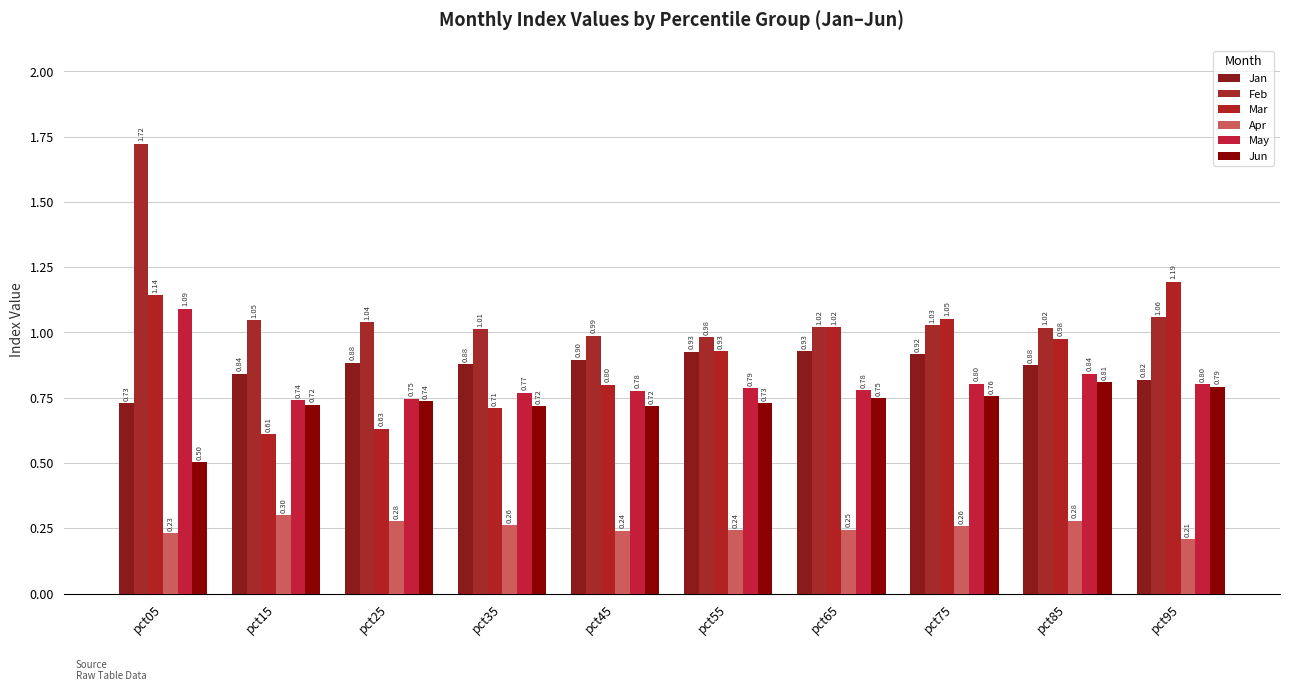

Reading left to right, list all the values displayed in this chart.

Jan: 0.7	0.8	0.9	0.9	0.9	0.9	0.9	0.9	0.9	0.8
Feb: 1.7	1.0	1.0	1.0	1.0	1.0	1.0	1.0	1.0	1.1
Mar: 1.1	0.6	0.6	0.7	0.8	0.9	1.0	1.1	1.0	1.2
Apr: 0.2	0.3	0.3	0.3	0.2	0.2	0.2	0.3	0.3	0.2
May: 1.1	0.7	0.7	0.8	0.8	0.8	0.8	0.8	0.8	0.8
Jun: 0.5	0.7	0.7	0.7	0.7	0.7	0.7	0.8	0.8	0.8